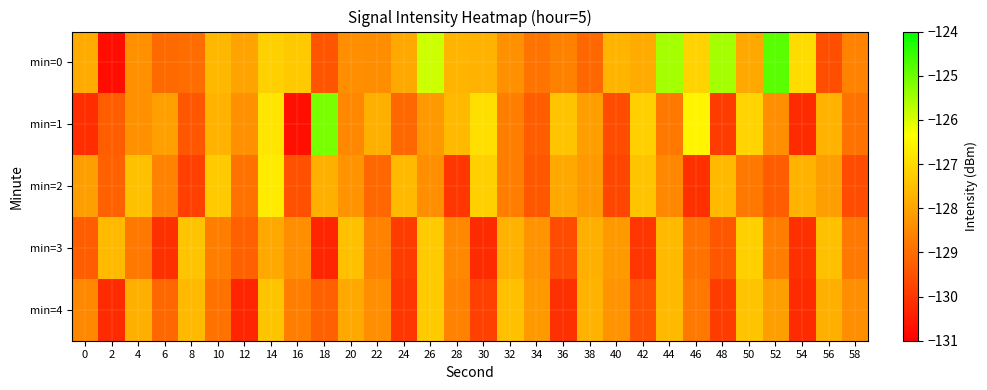

How many distinct data groups are displayed?

5